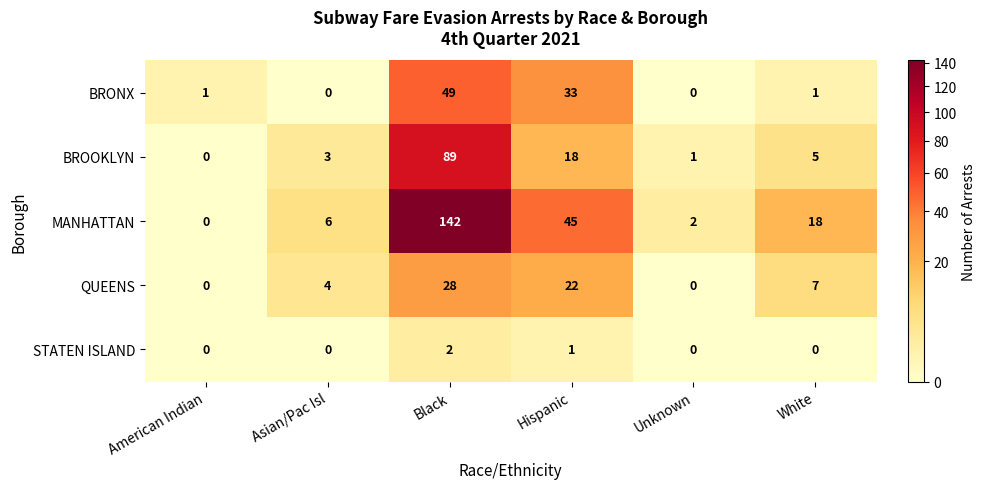

The QUEENS series shows 30 at Hispanic. True or false?

False